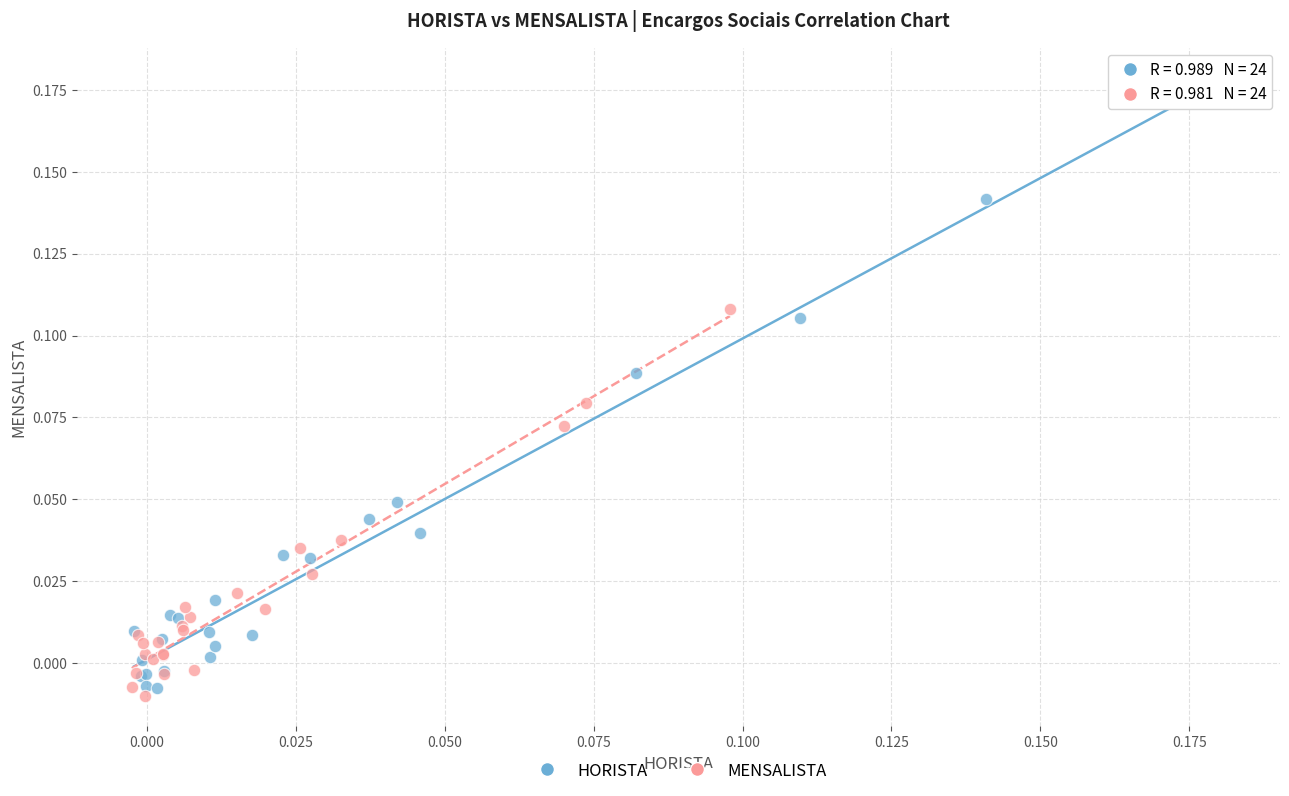

Which series contains the highest Y value?

HORISTA